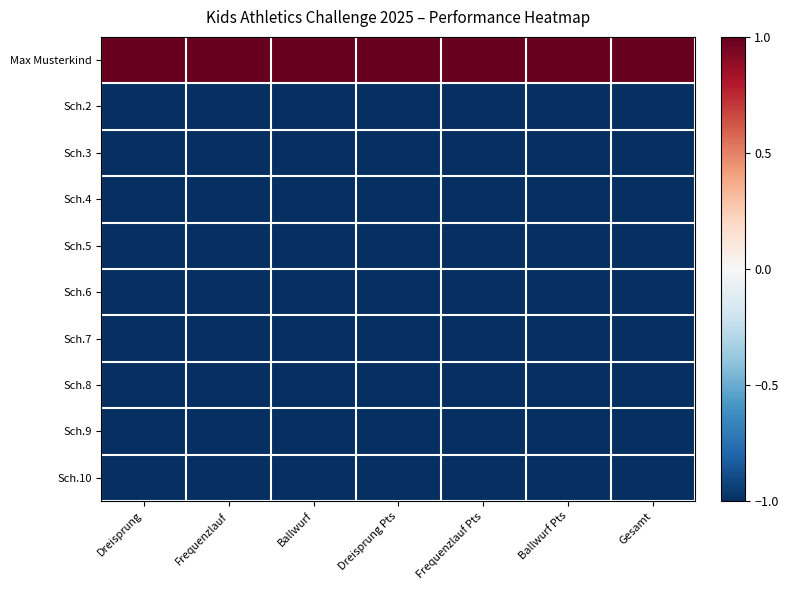

Which series changed the most between Frequenzlauf and Ballwurf Pts?

Max Musterkind